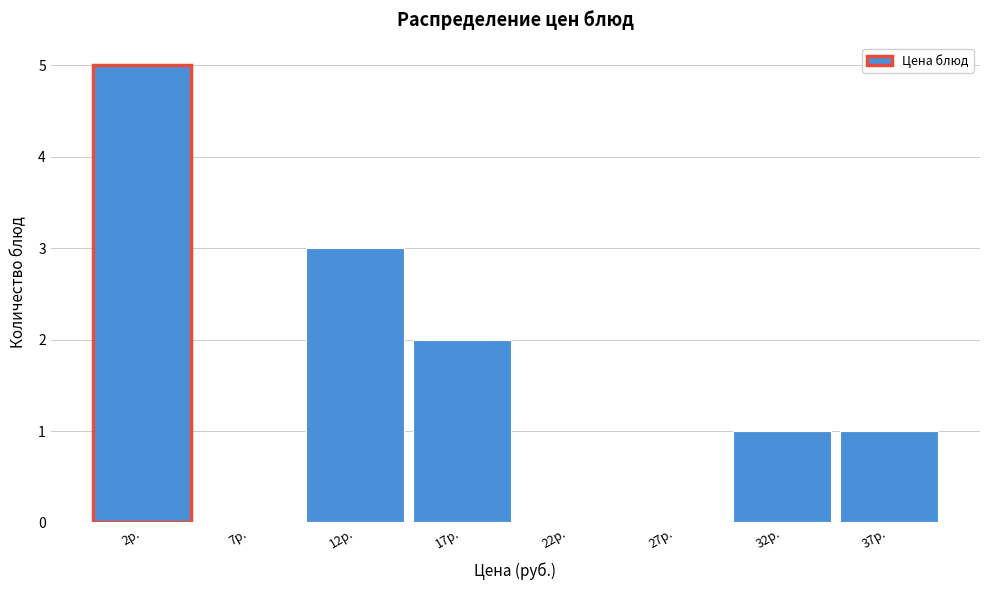

Reading right to left, transcribe all the data shown in this chart.

37р.=1	32р.=1	27р.=0	22р.=0	17р.=2	12р.=3	7р.=0	2р.=5